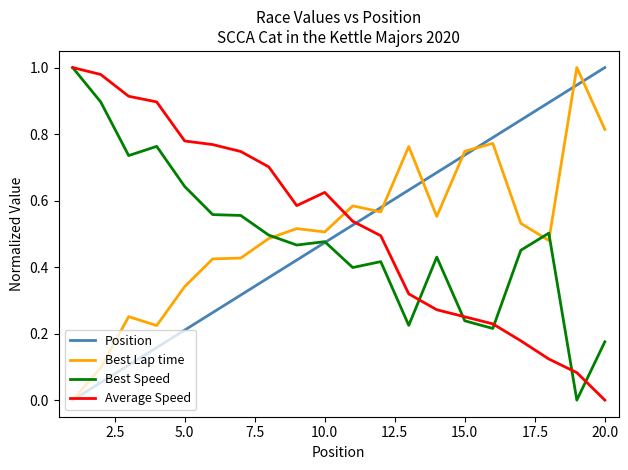

After their last crossing, which series has the higher values: Position or Average Speed?

Position